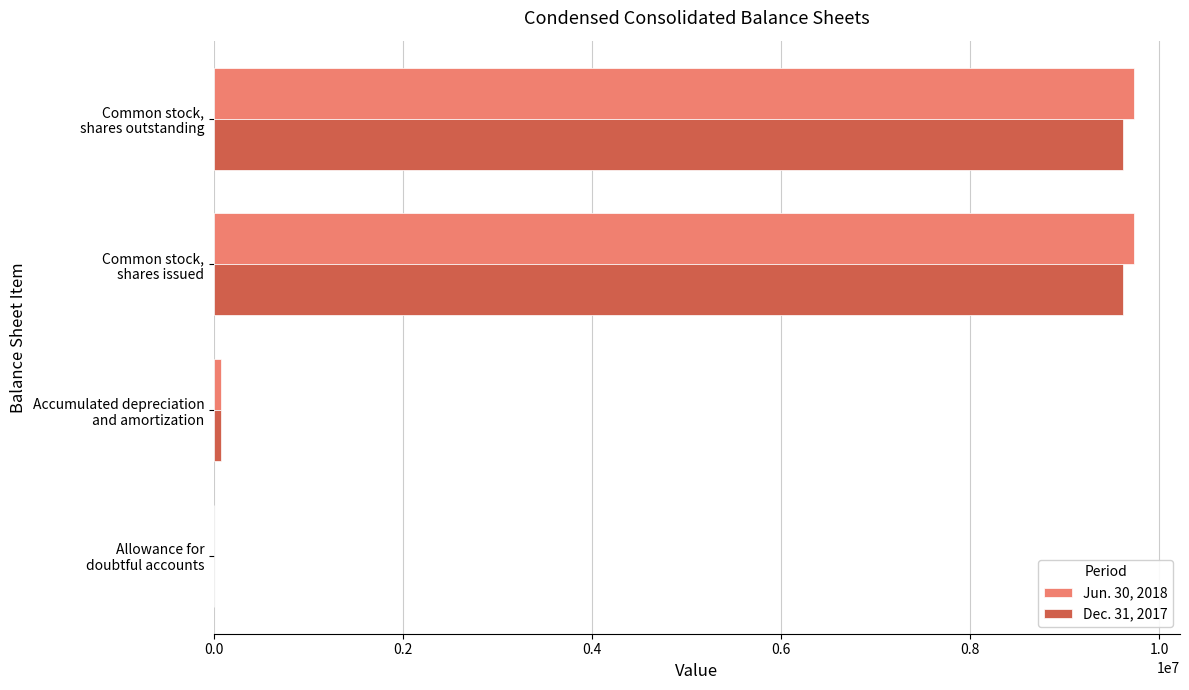

What is the maximum value shown in the chart?

9735055